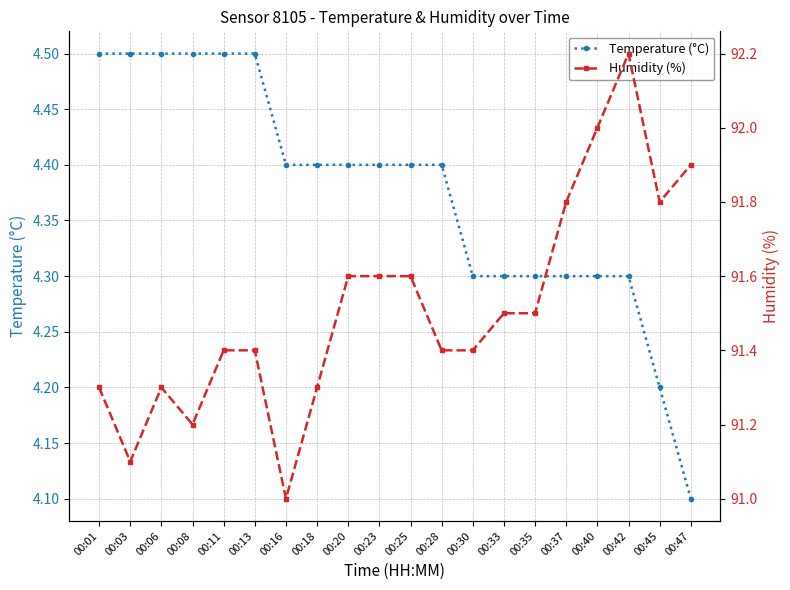

What is the lowest value of the Humidity (%) series?

91.0